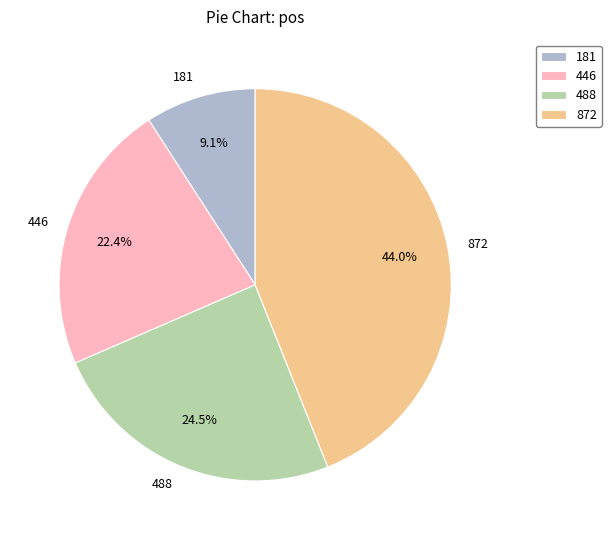

Count the number of slices in the pie.

4